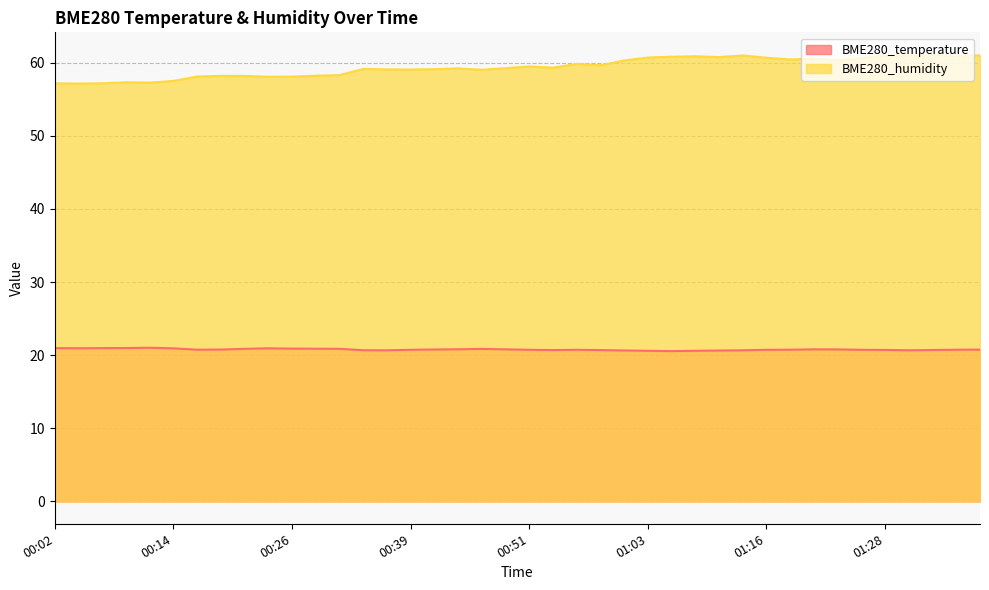

The BME280_temperature series shows 37.1 at 00:39. True or false?

False